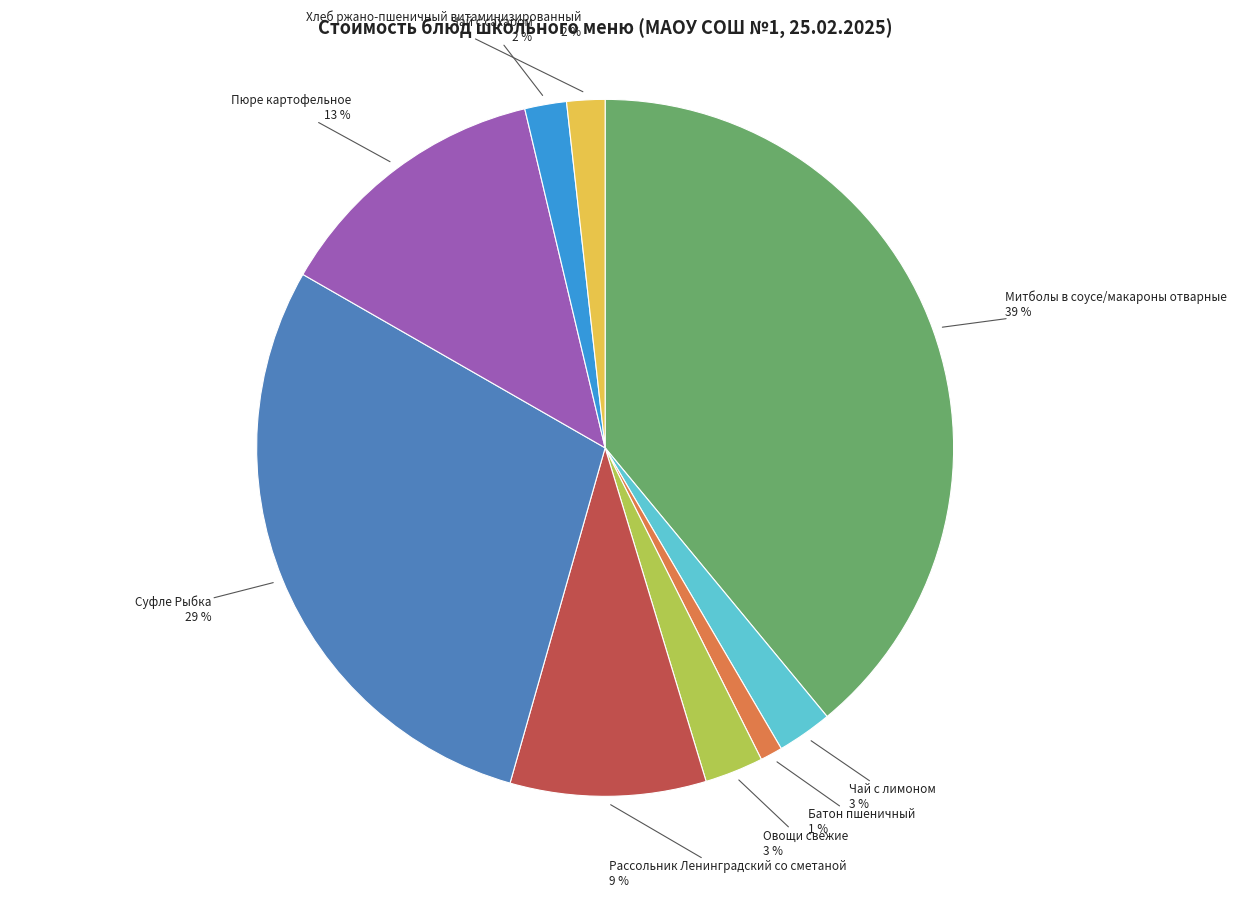

What is the ratio of the value at Чай с лимоном to the value at Суфле Рыбка?

0.1